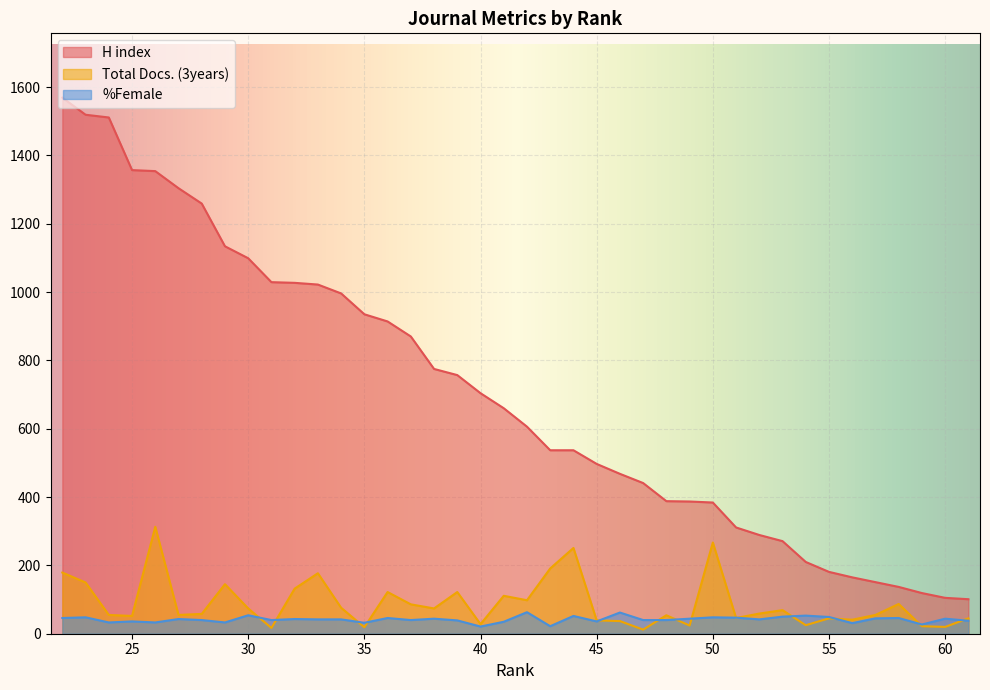

How many values in the %Female series are below 42?

18